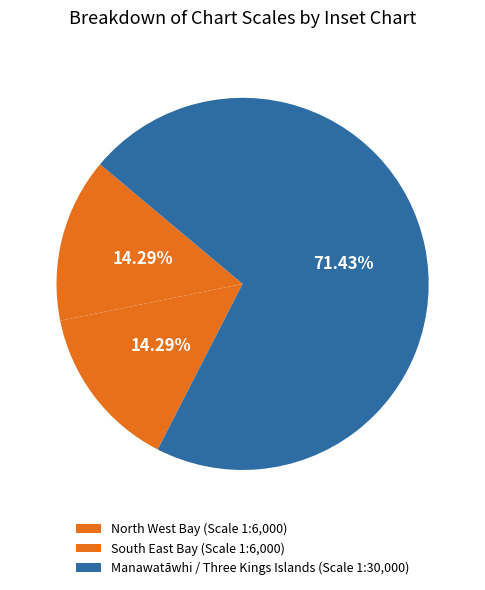

How many slices are in this pie chart?

3